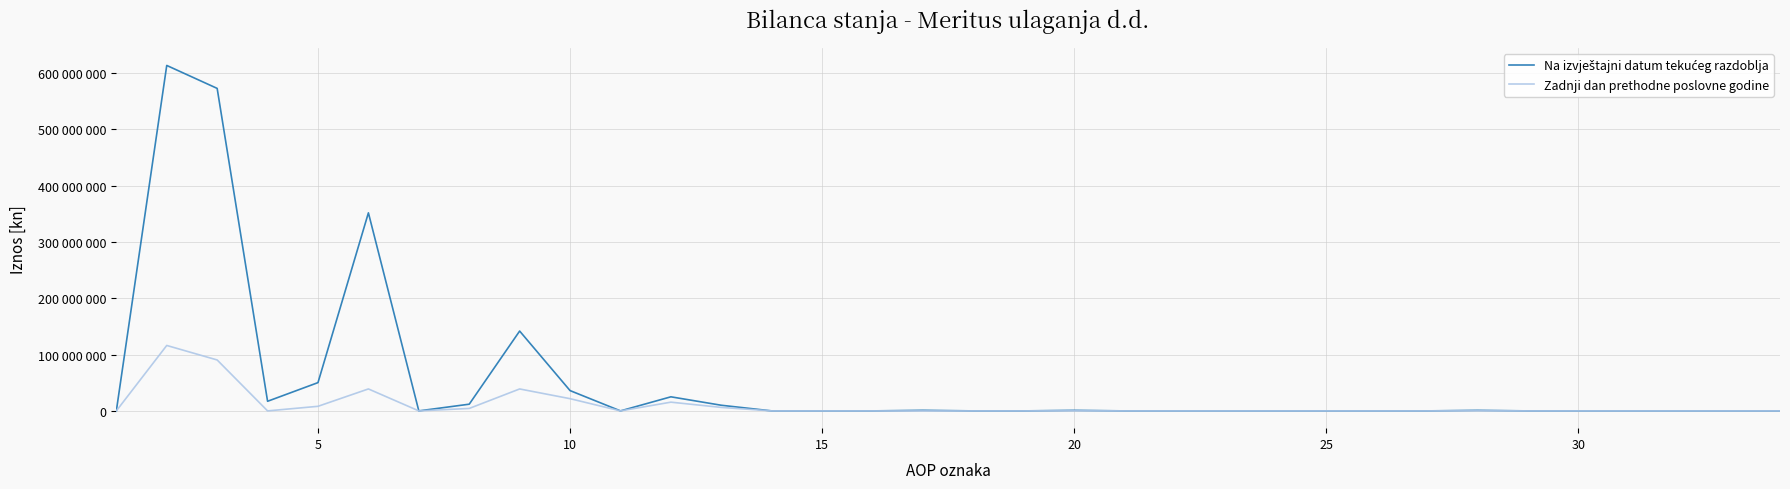

List the series in order of their overall mean, highest first.

Na izvještajni datum tekućeg razdoblja, Zadnji dan prethodne poslovne godine